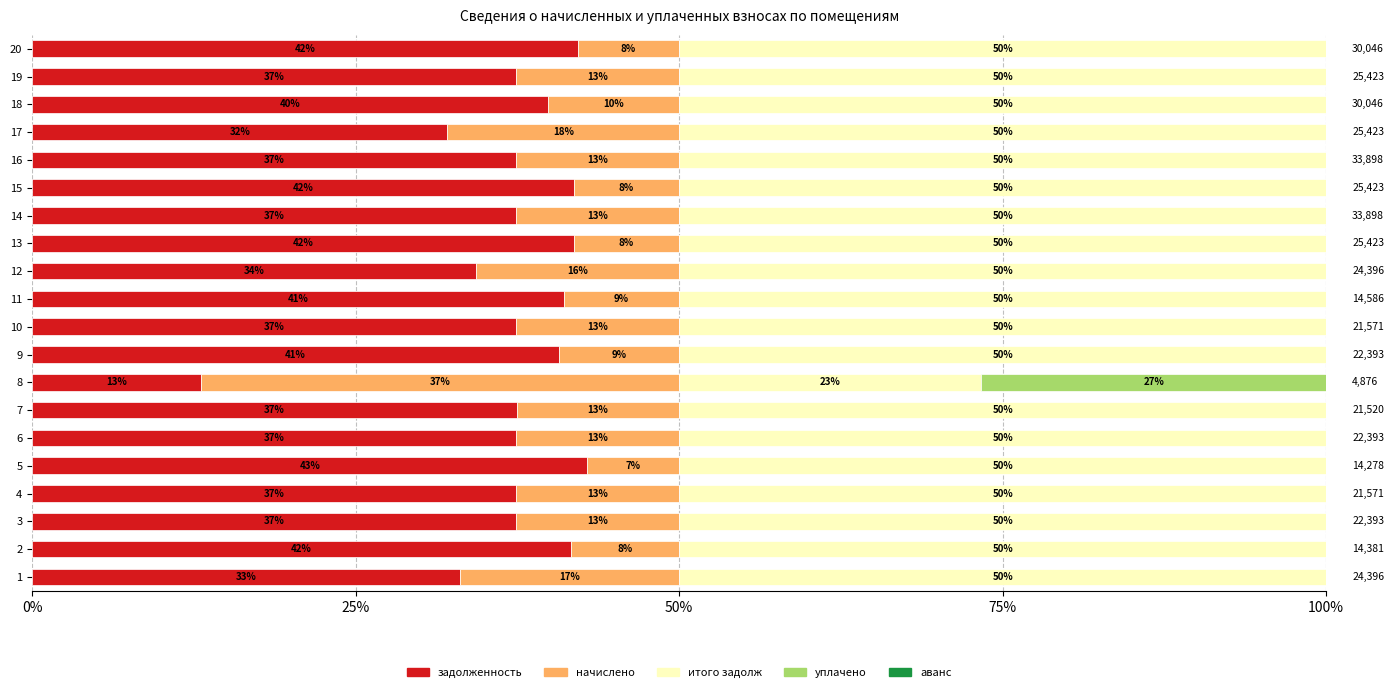

Is it true that задолженность equals 29.5 at 20?

False